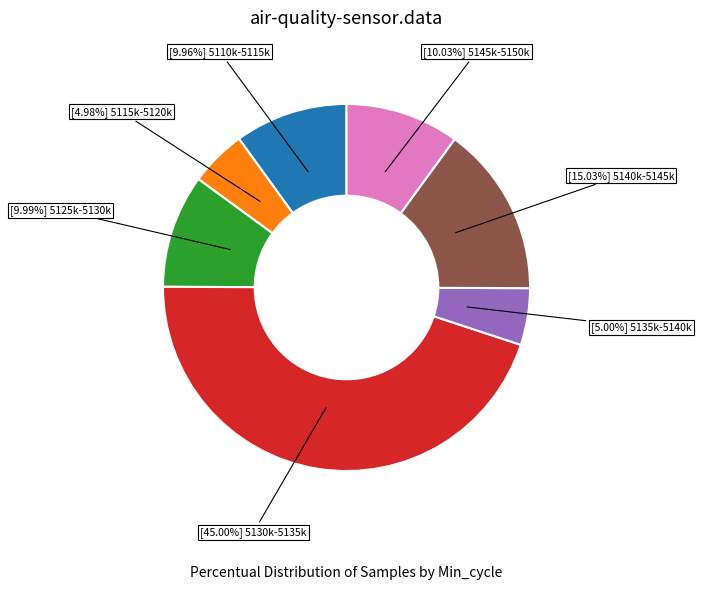

Does any single category account for the majority?

No